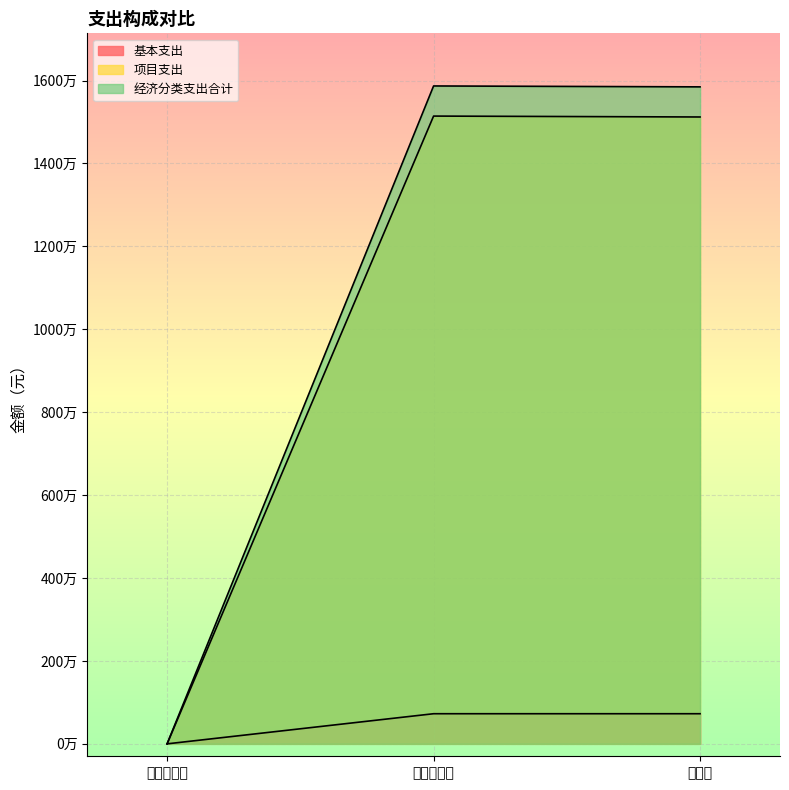

At how many categories does at least one series exceed 10159994?

2